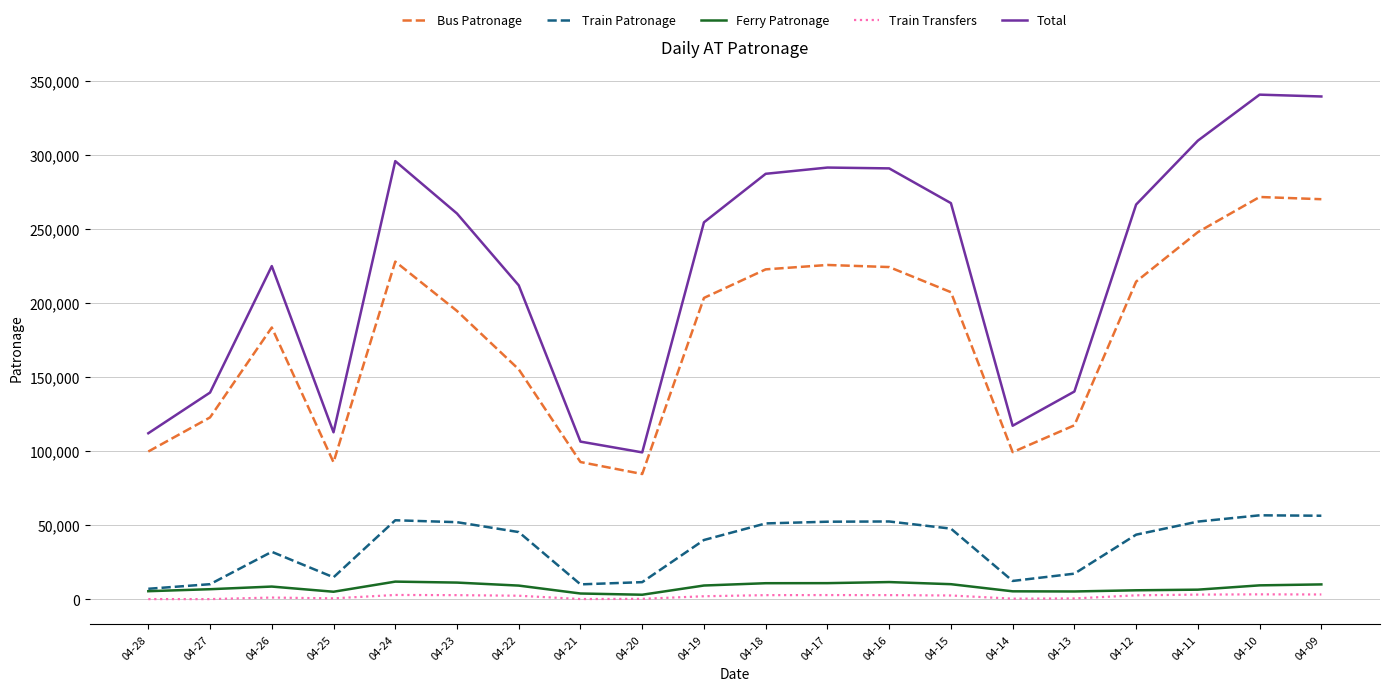

What is the sum of all Bus Patronage values?

3557888